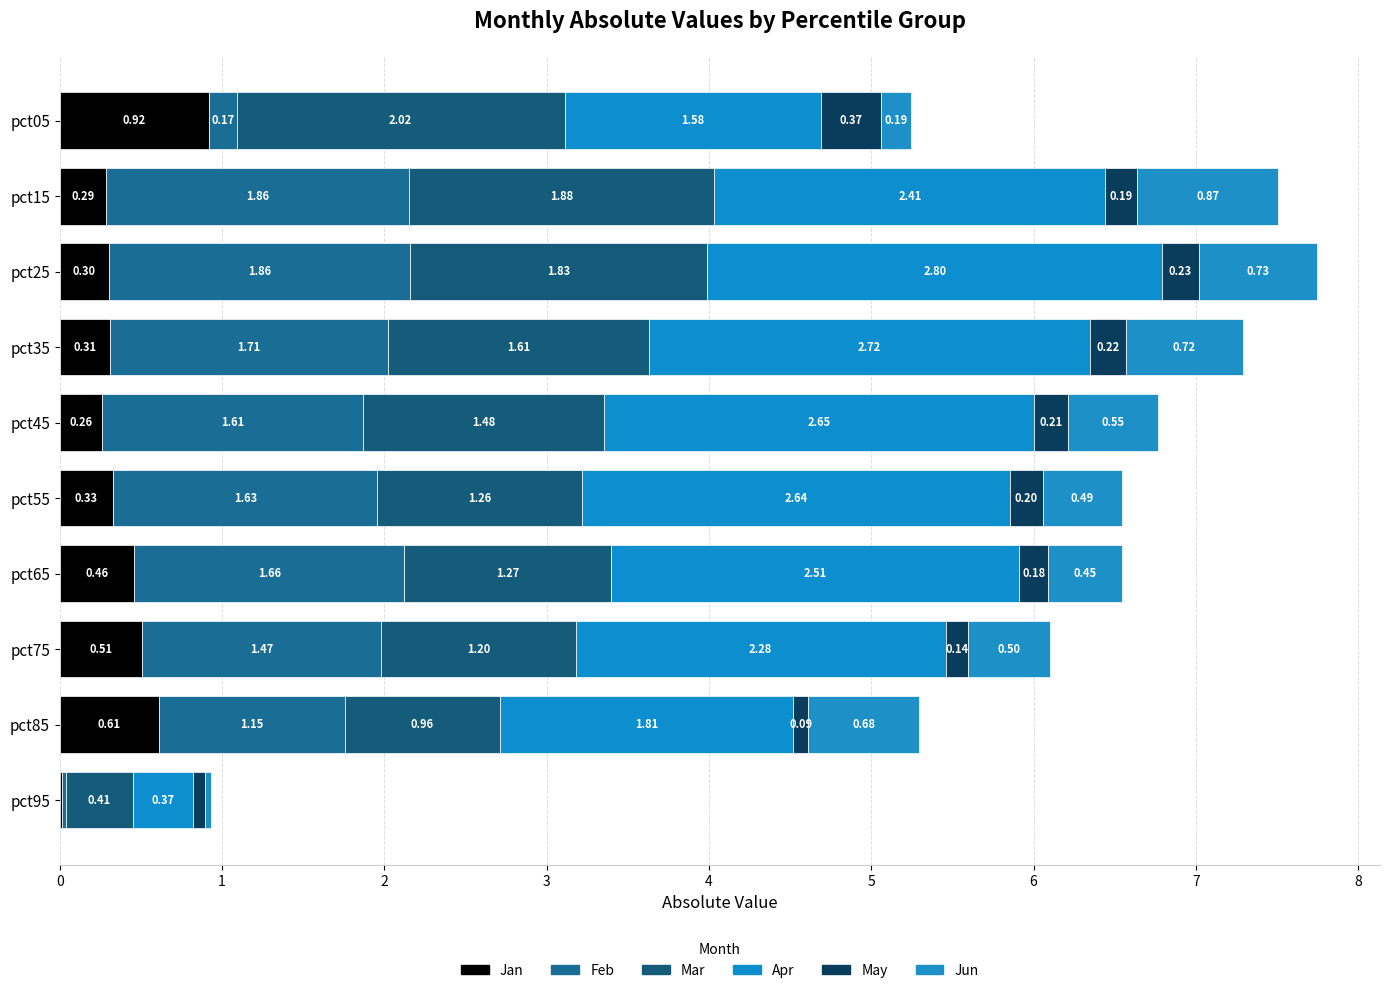

Count the number of categories in the chart.

10